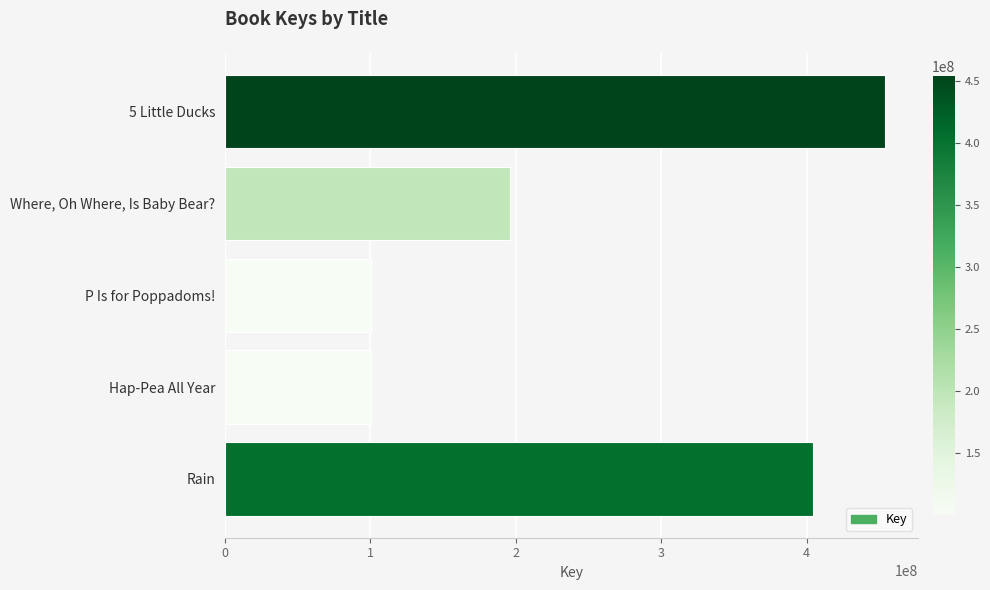

Is it true that the value at Rain is 565143911?

False